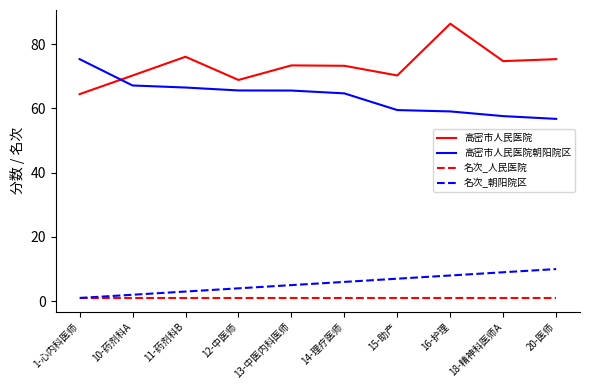

At which category is the sum across all series the highest?

16-护理